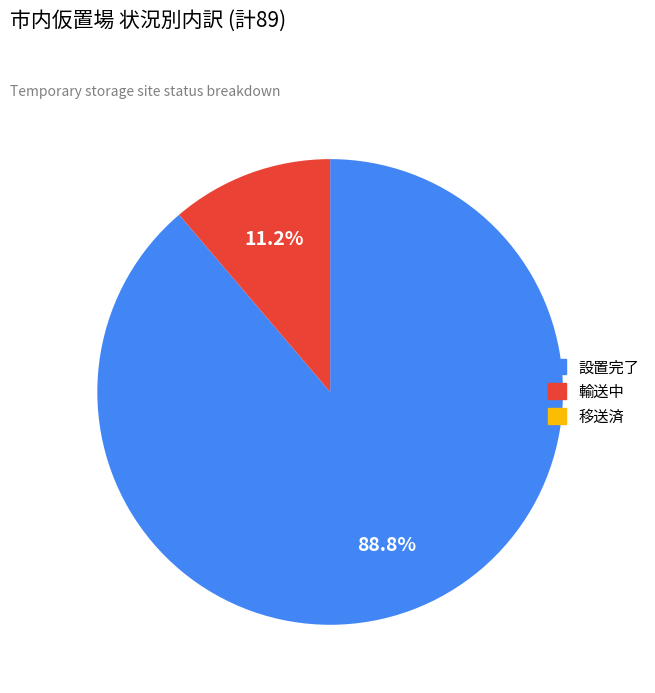

Is there any slice that represents more than half of the pie?

Yes